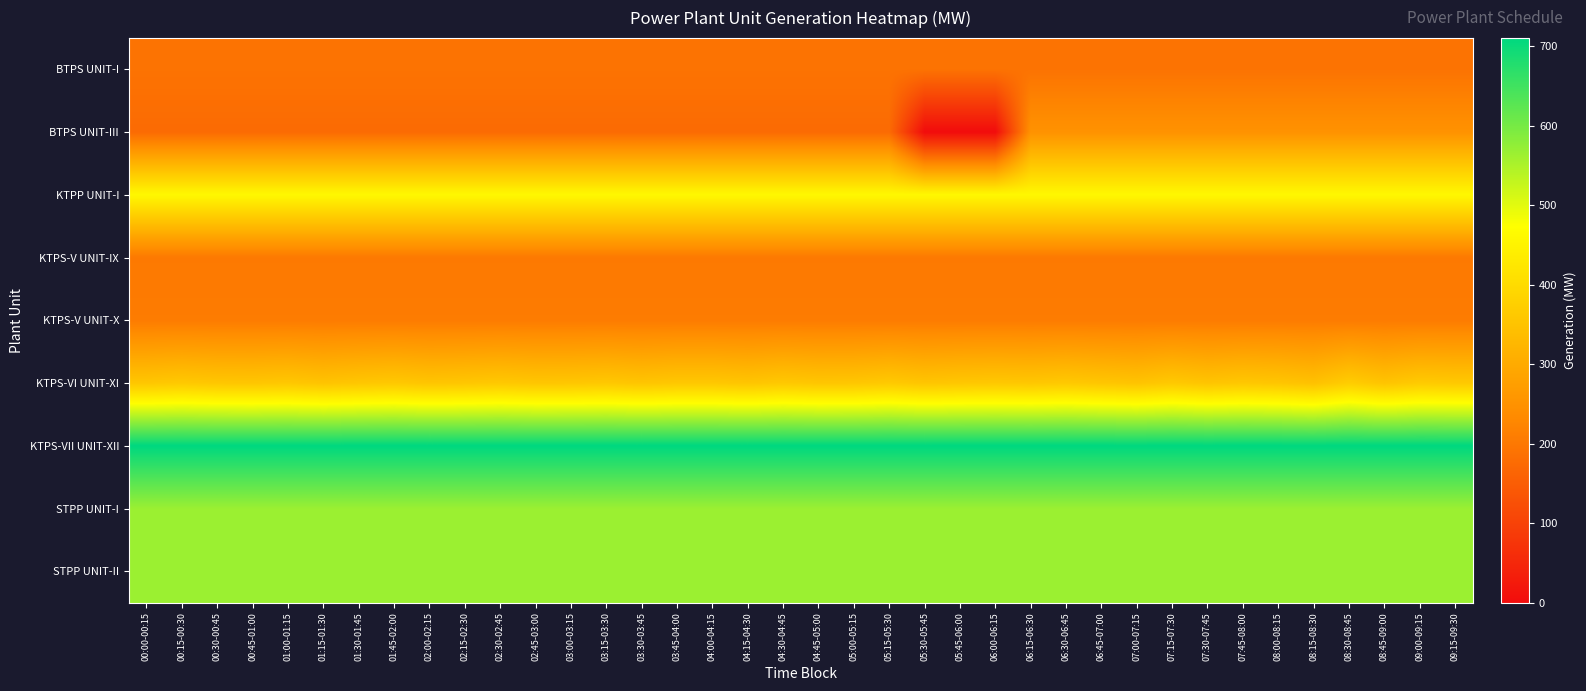

Which has a higher value, 00:30-00:45 or 05:45-06:00?

00:30-00:45